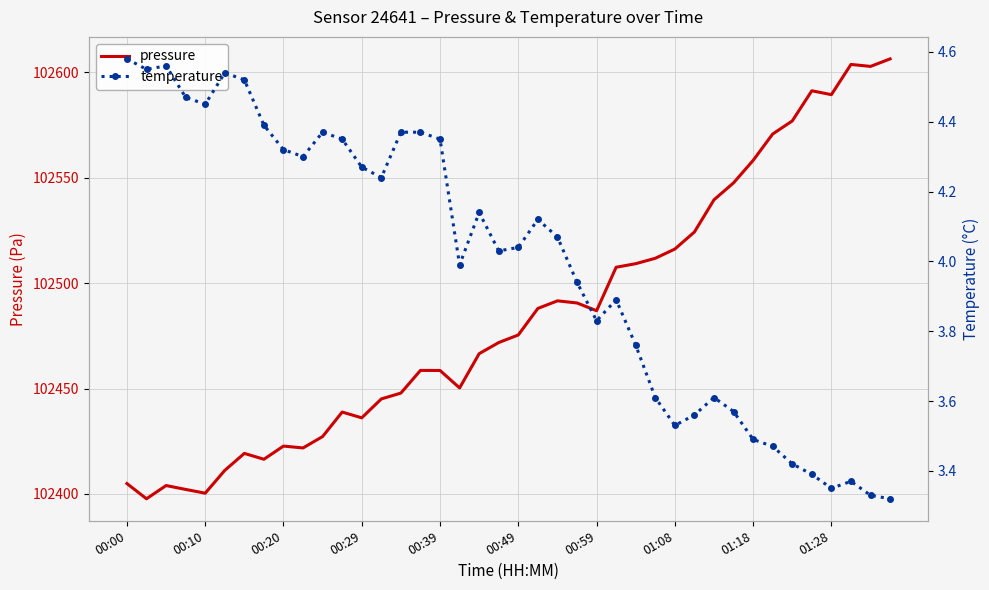

What is the average value of the temperature series?

4.0